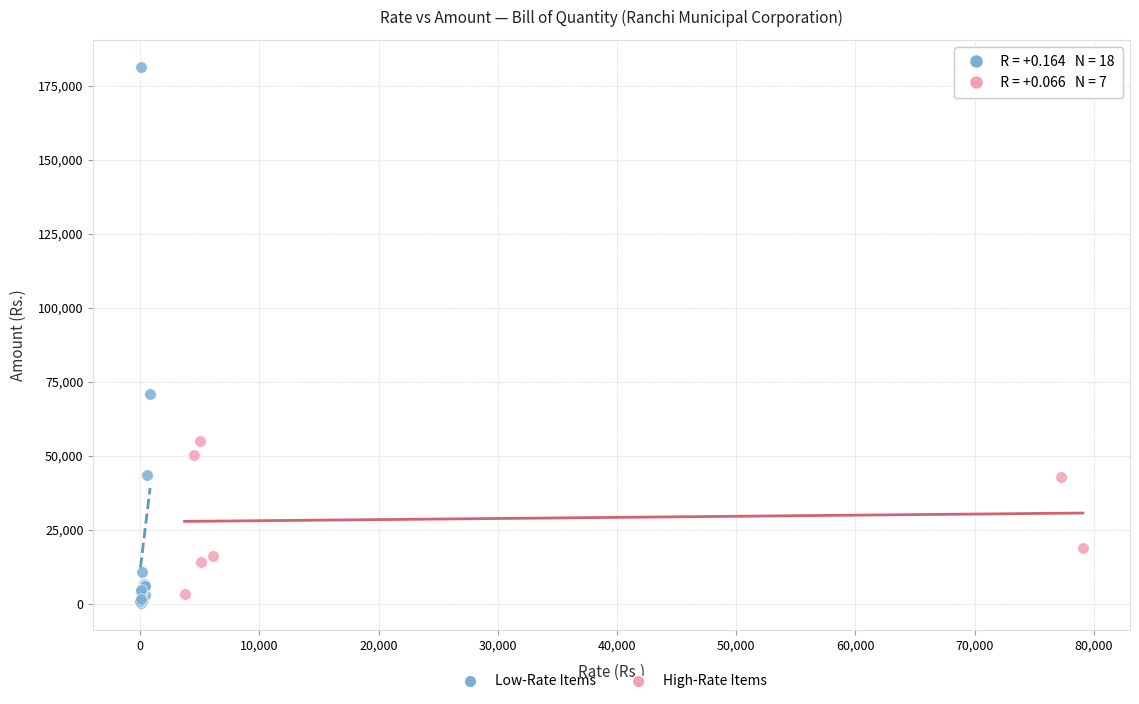

Which series contains the highest Y value?

Low-Rate Items